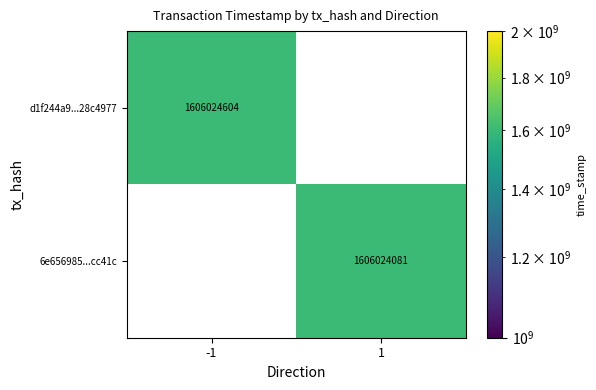

Between 0 and 1, which is larger?

1